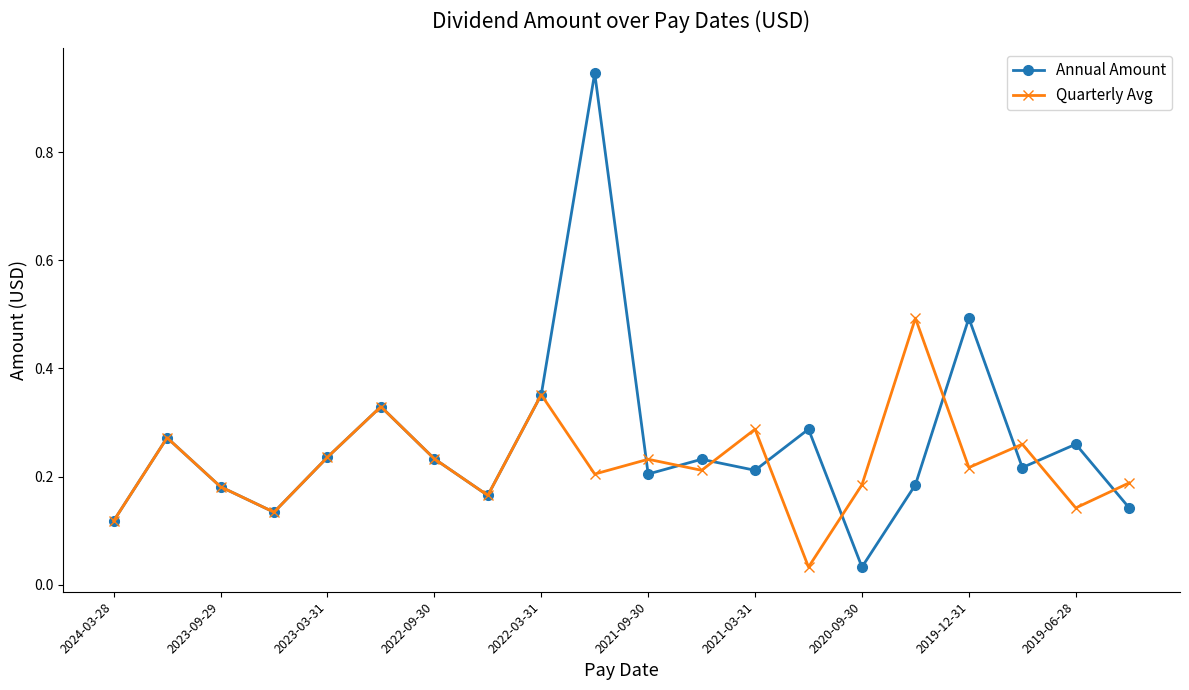

List the series in order of their peak value, highest first.

Annual Amount, Quarterly Avg